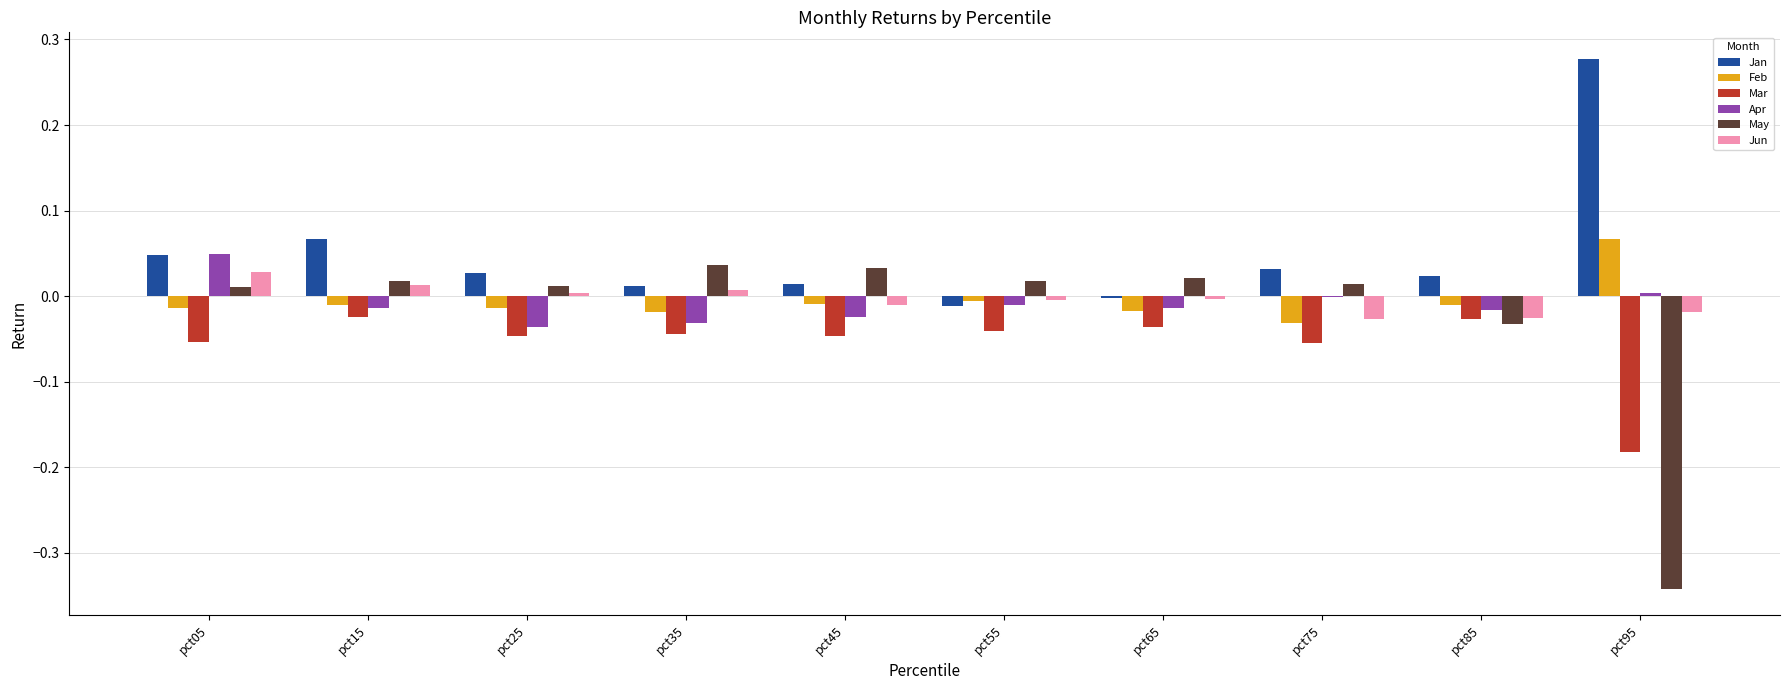

How many categories are shown in the chart?

10